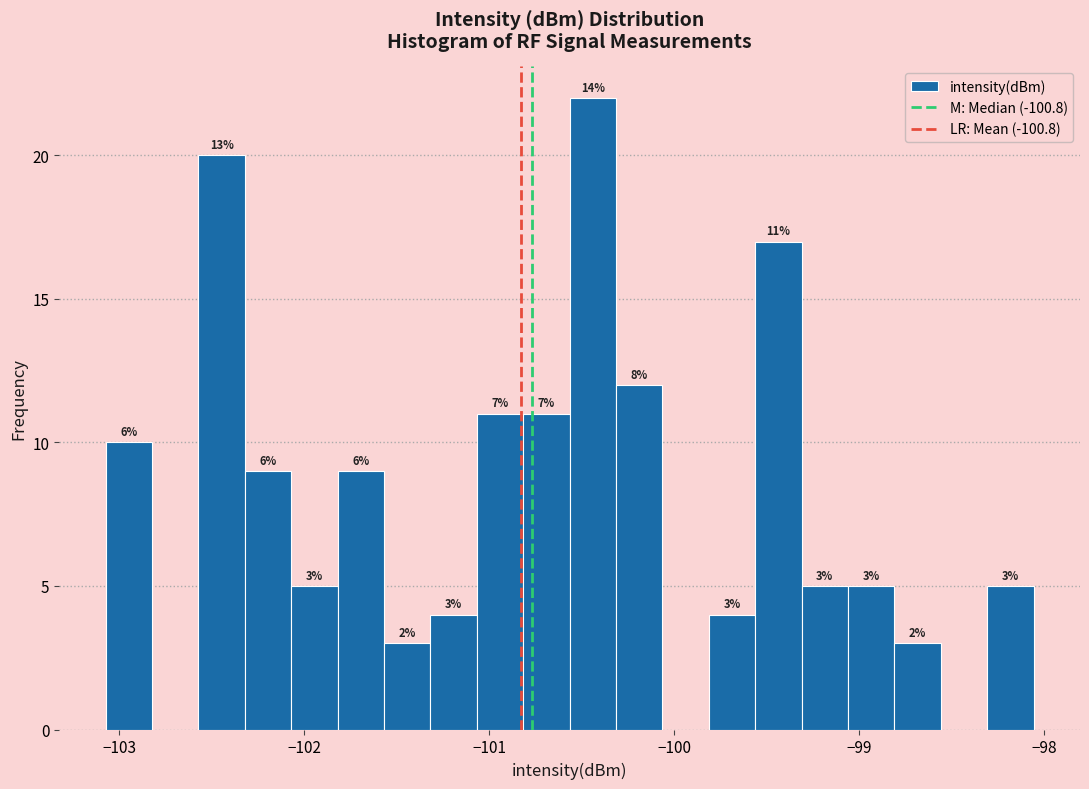

Read against the x-axis, roughly where is the centre of the tallest bar?

-100.4